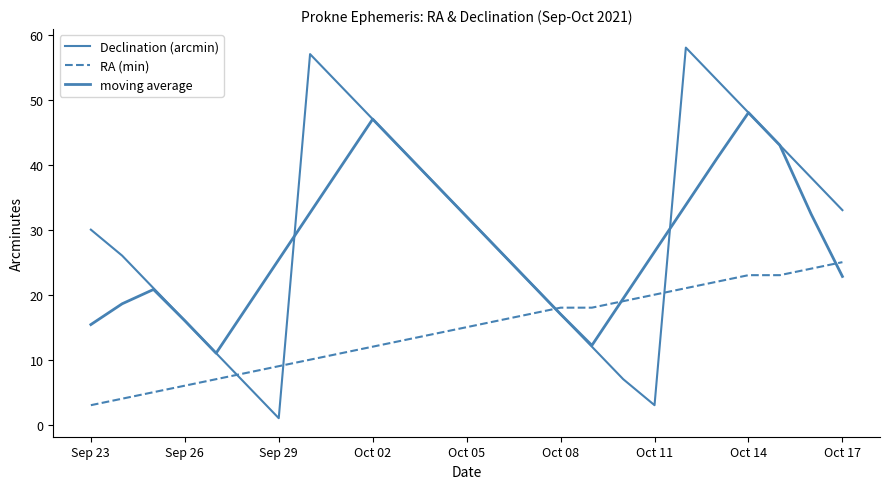

What is the maximum value shown in the chart?

58.0